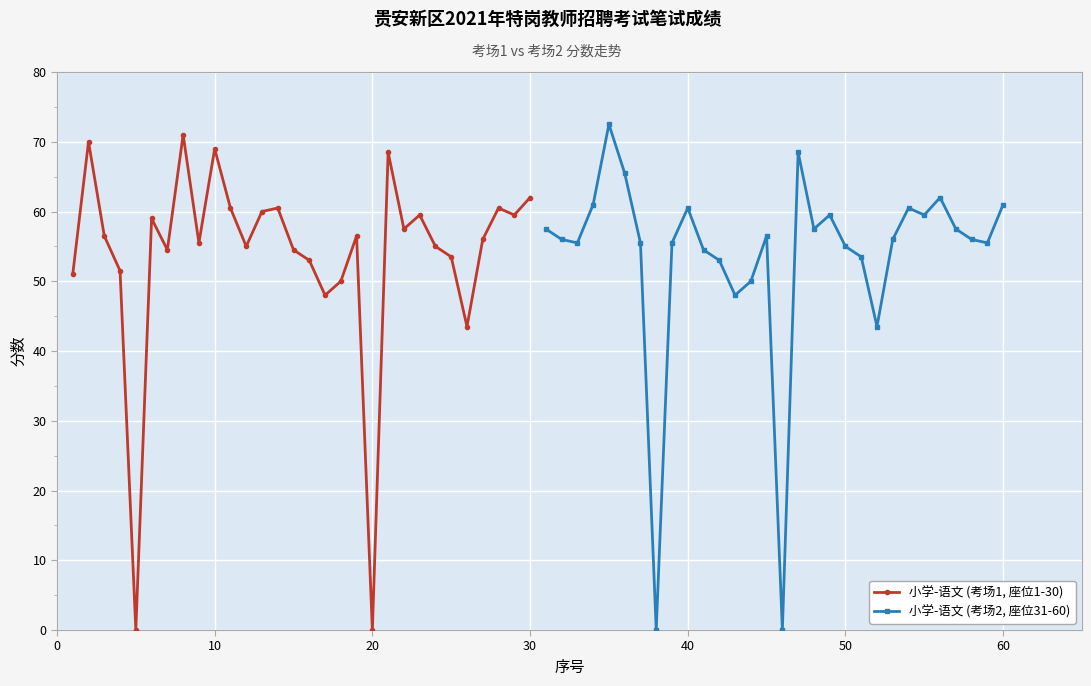

True or false: 小学-语文 (考场1, 座位1-30) has a value of 0.0 at 20.

True